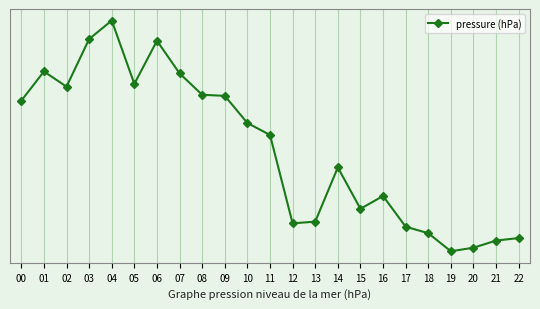

Does the chart have visible grid lines?

Yes